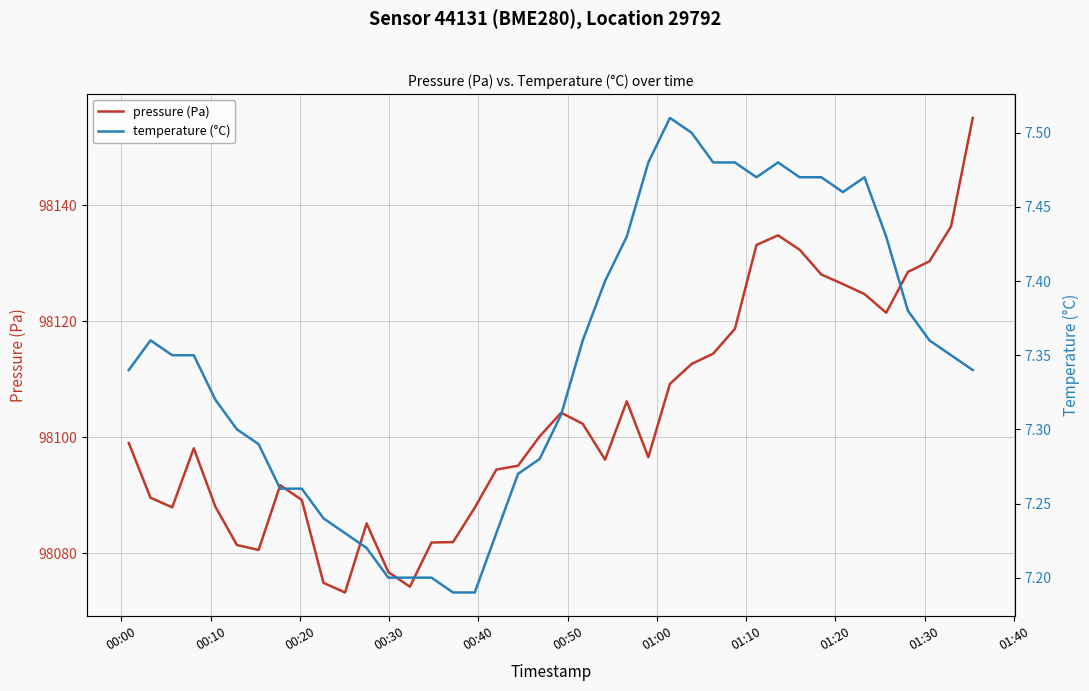

What is the minimum value for pressure (Pa)?

98073.2